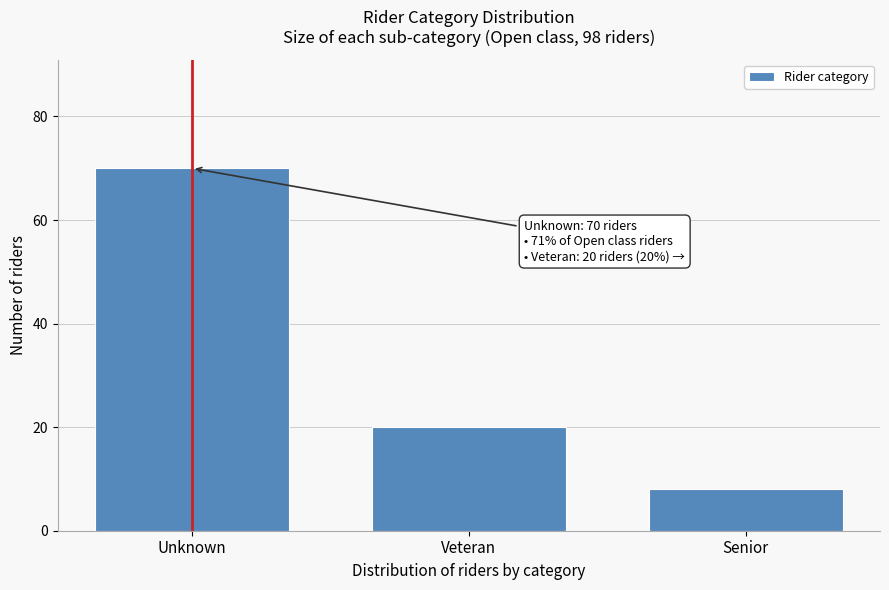

Reading left to right, extract all data points from this chart.

70	20	8